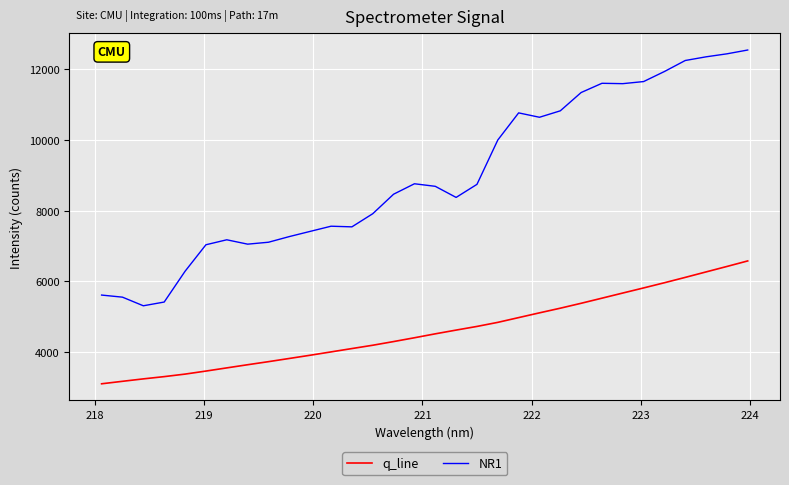

True or false: NR1 and q_line intersect in this chart.

False